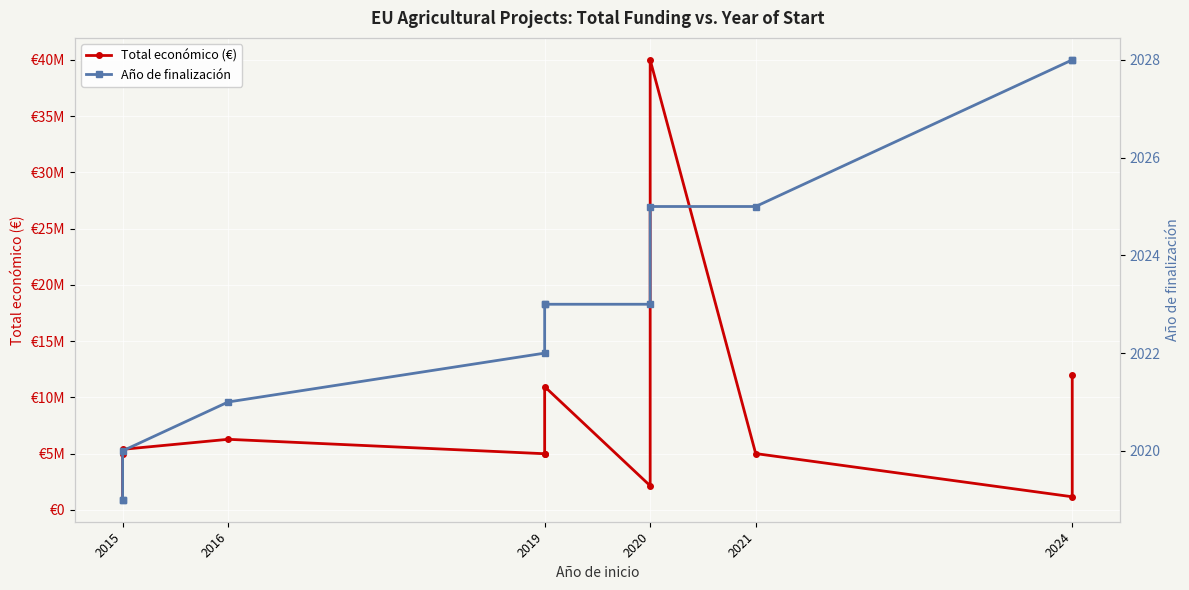

True or false: Año de finalización and Total económico (€) cross at least once.

False